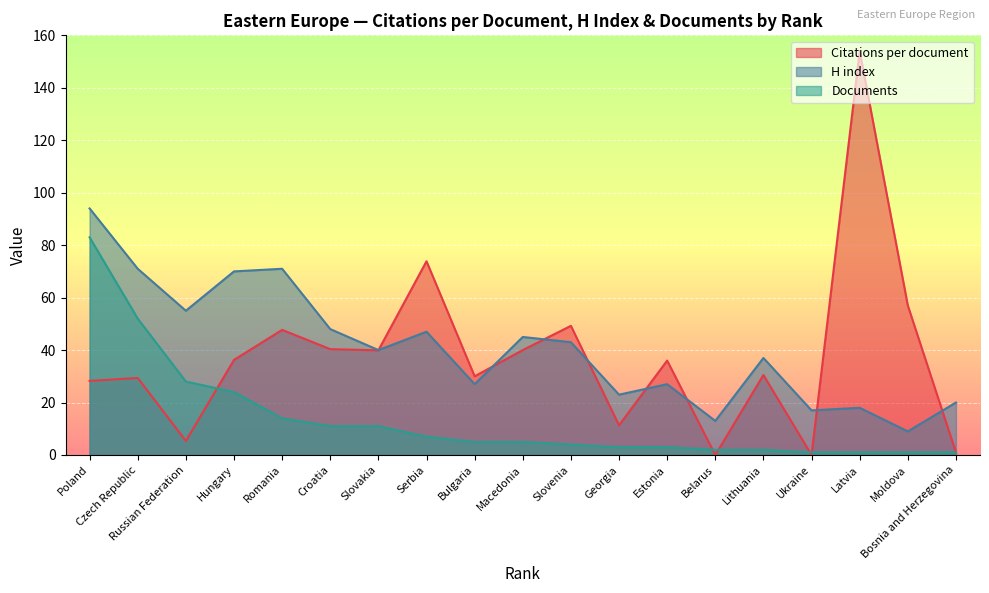

Rank the categories by Documents value from highest to lowest.

Poland, Czech Republic, Russian Federation, Hungary, Romania, Croatia, Slovakia, Serbia, Bulgaria, Macedonia, Slovenia, Georgia, Estonia, Belarus, Lithuania, Ukraine, Latvia, Moldova, Bosnia and Herzegovina